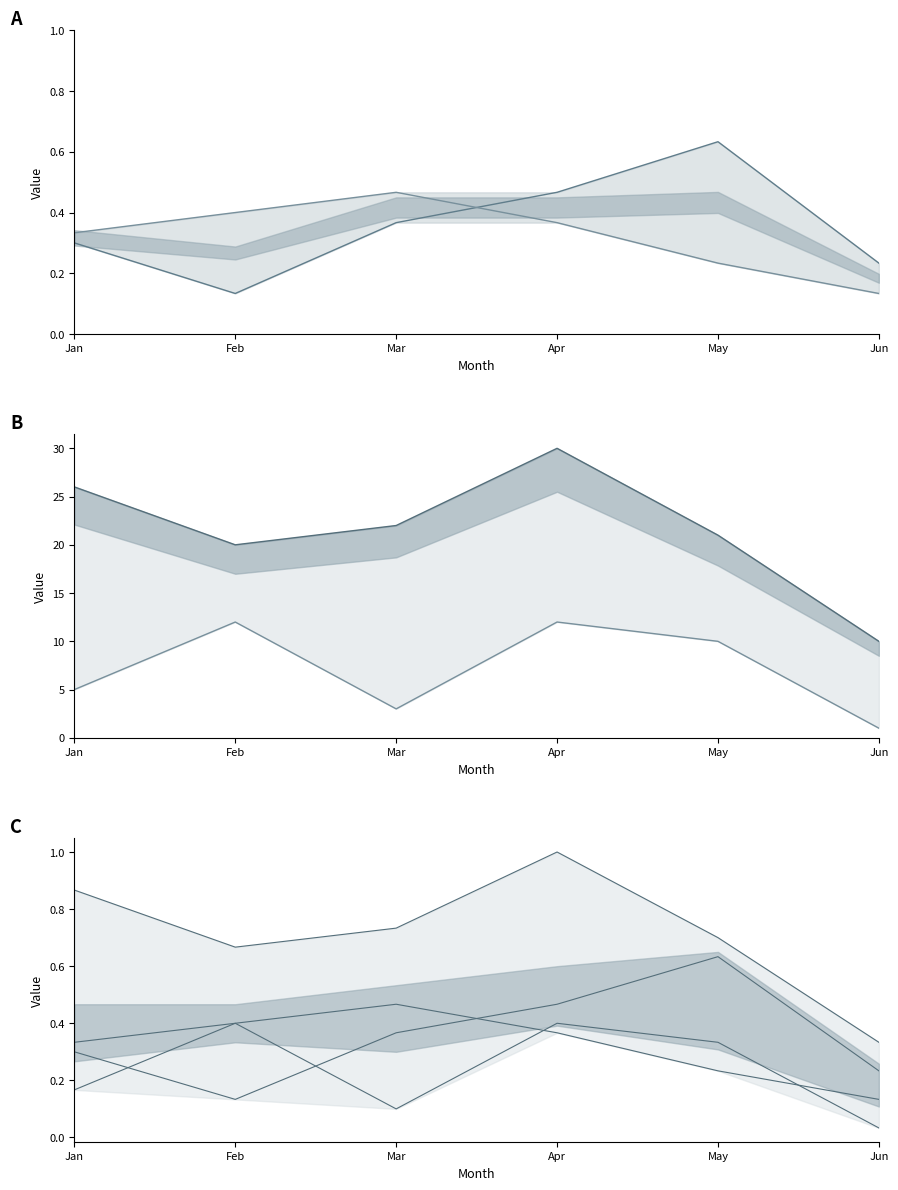

How many values are between 0 and 1?

6